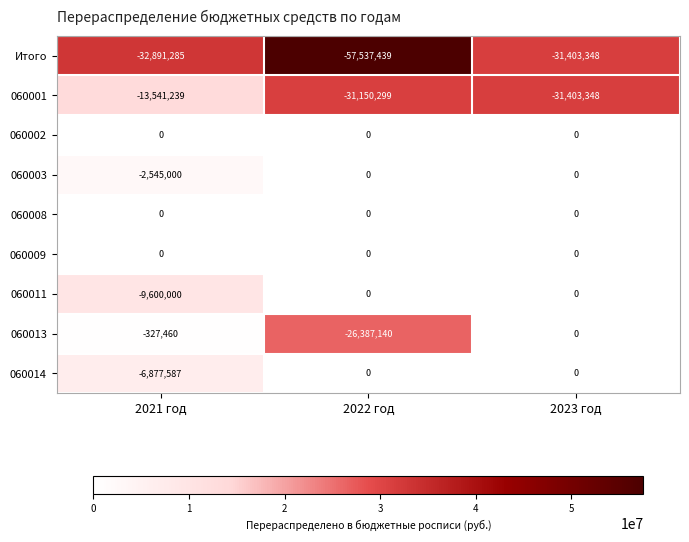

What is the difference between the highest and lowest values at 2021 год?

32891285